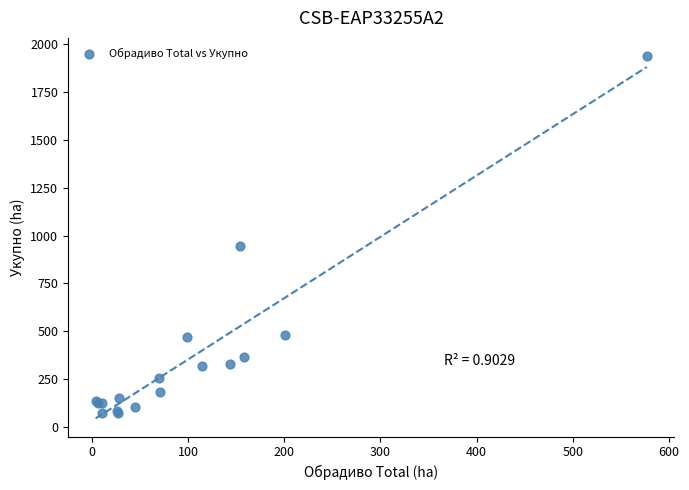

What Y value in the scatter plot is closest to 1004?

947.4